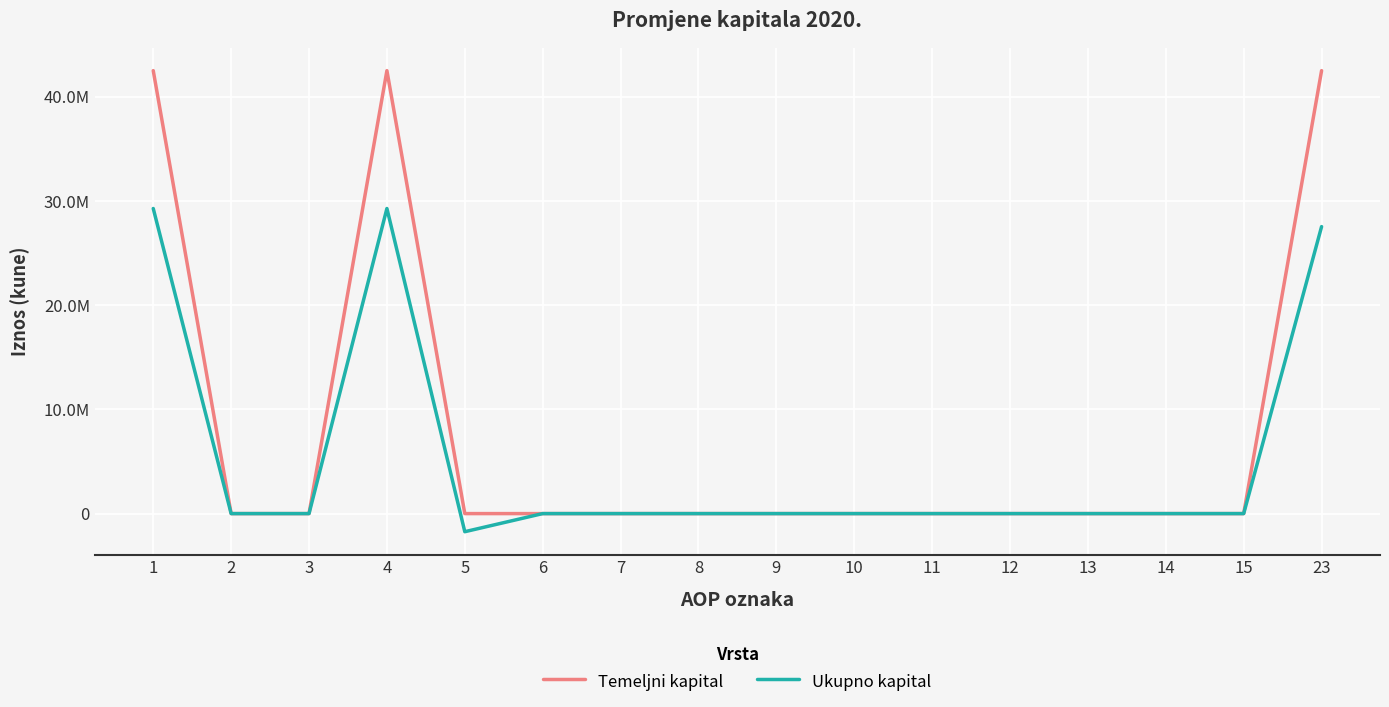

At which category is the sum across all series the highest?

1